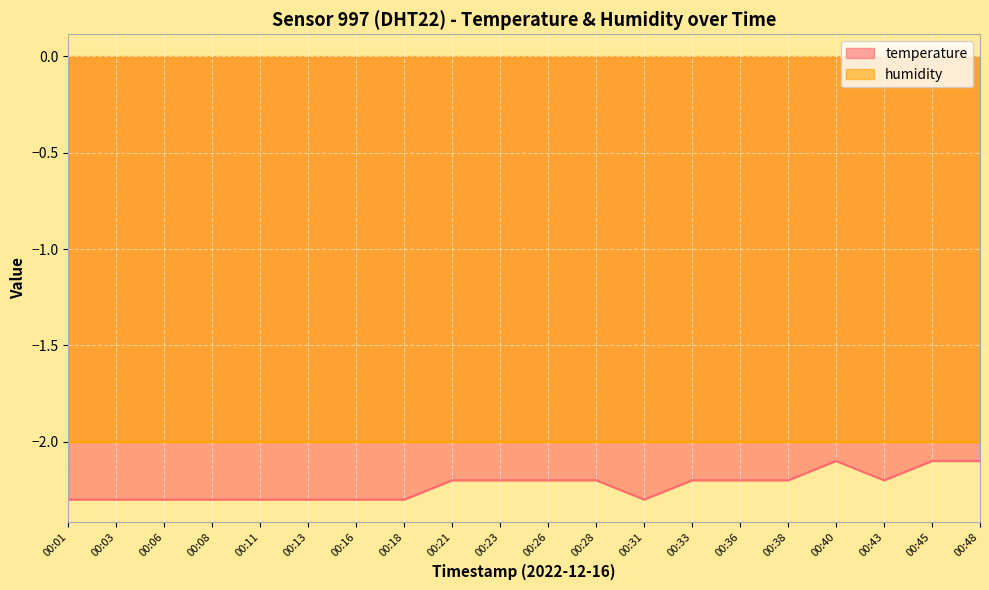

Which label corresponds to the largest value in the chart?

00:40